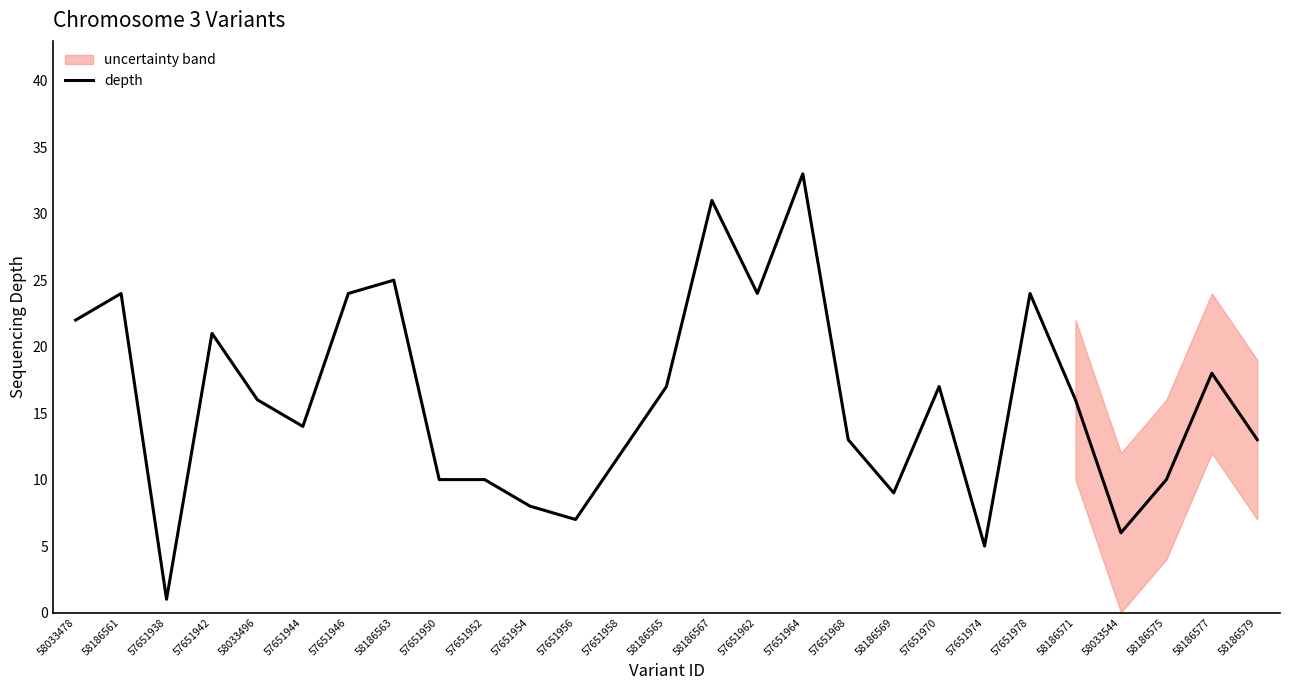

True or false: there are more than 0 points higher than both neighbors.

True